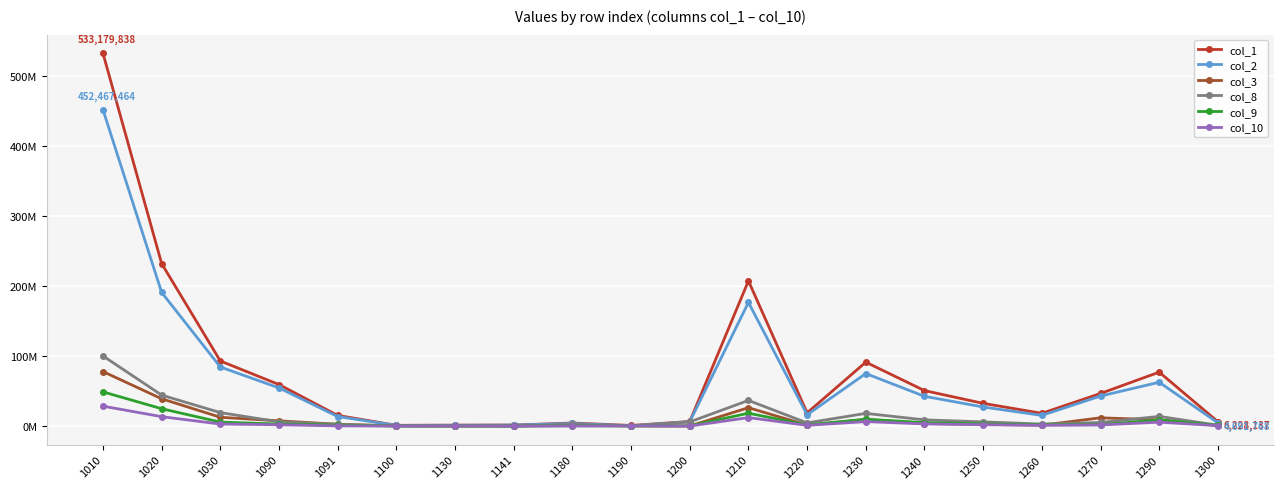

At which label does col_2 reach its minimum?

1190